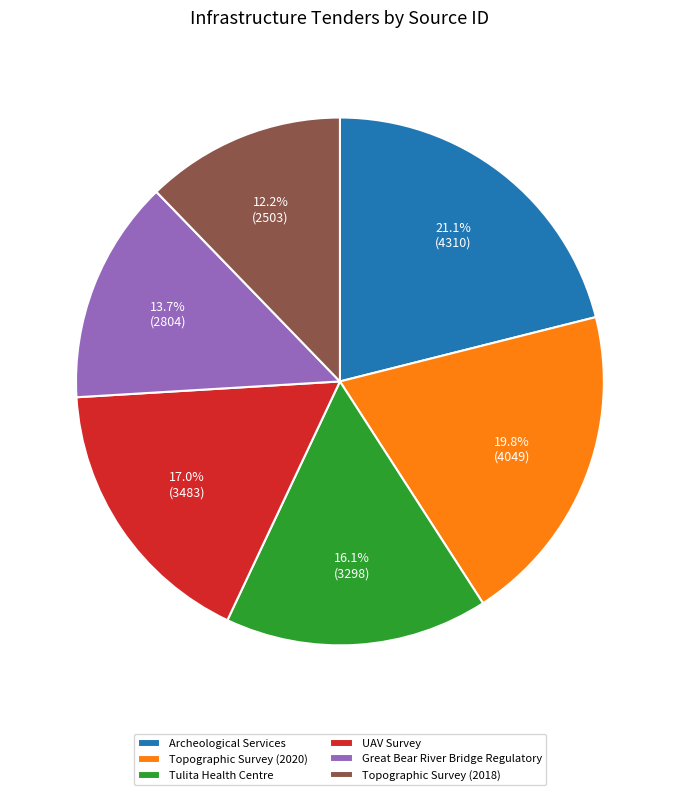

Rank the categories by value from highest to lowest.

Archeological Services, Topographic Survey (2020), UAV Survey, Tulita Health Centre, Great Bear River Bridge Regulatory, Topographic Survey (2018)